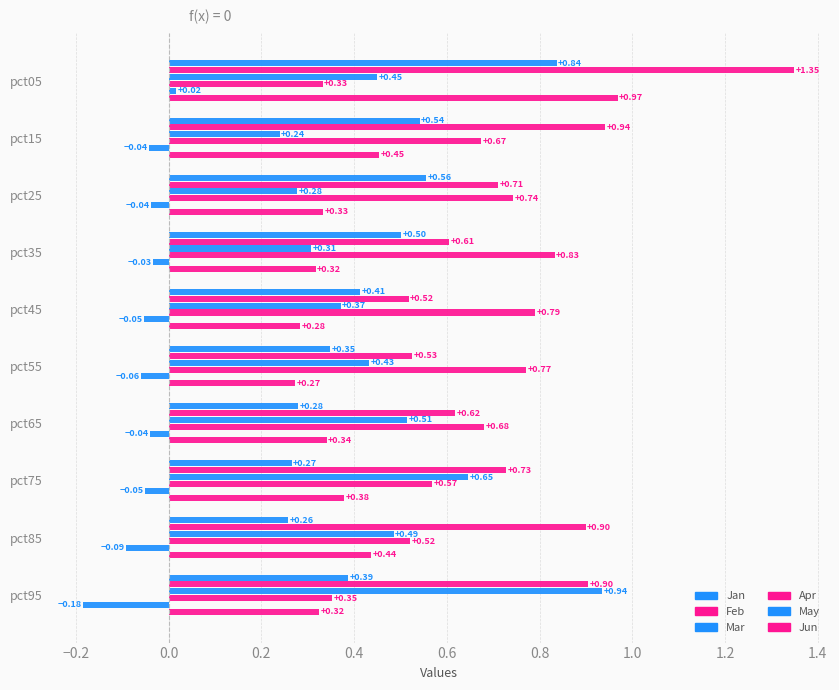

What is the value of the Jan bar at the 1st from the left?

0.8